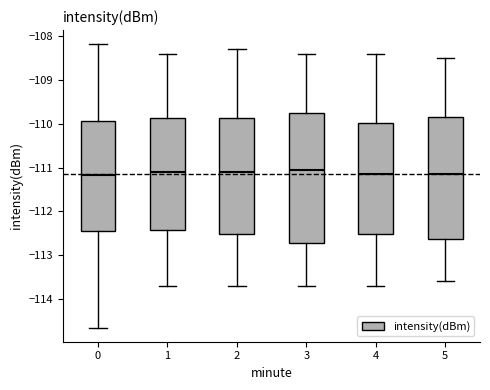

Where does the upper whisker of the box at x = 3 end on the y-axis? The values are not printed on the chart, so give them approximately, as read against the axis.

-108.4